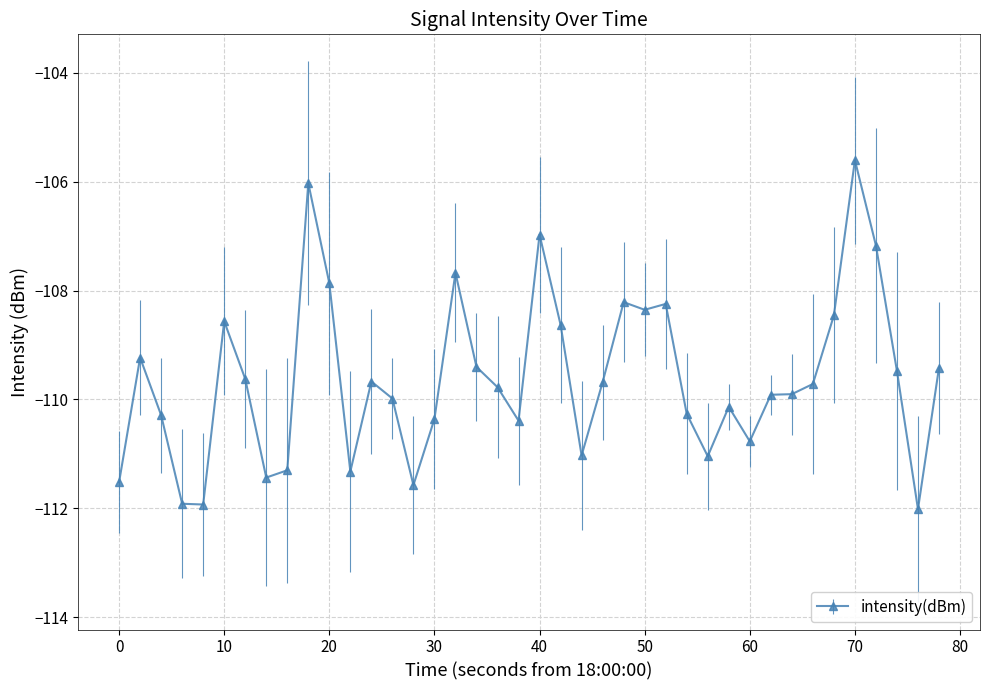

Is this an area chart (filled region under the line)?

No